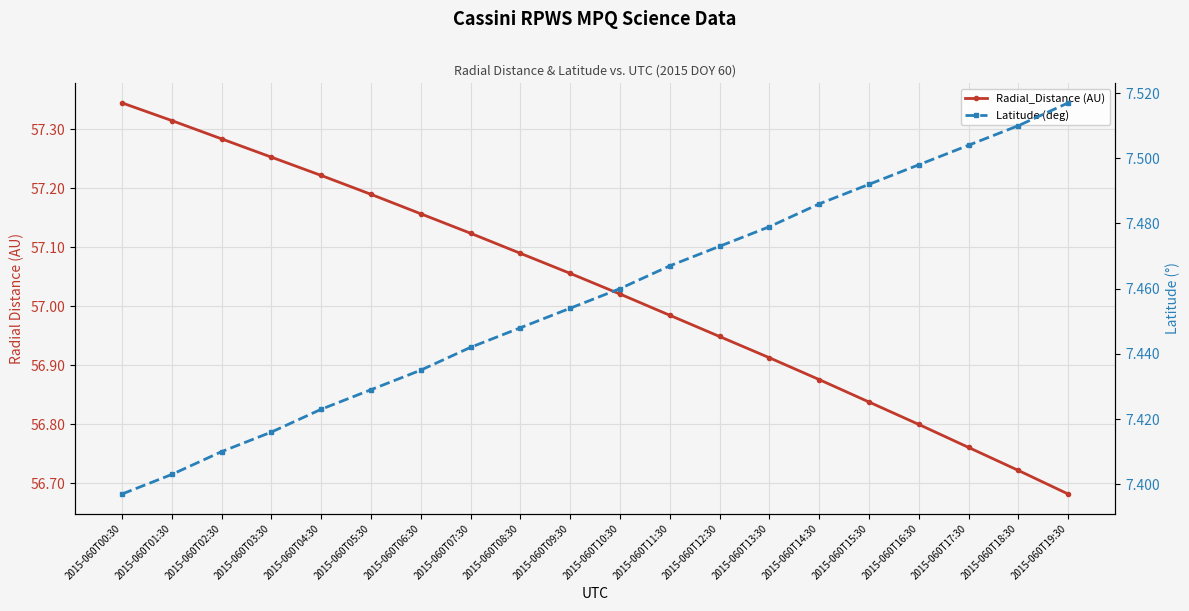

The Radial_Distance (AU) series shows 85.4 at 2015-060T00:30. True or false?

False